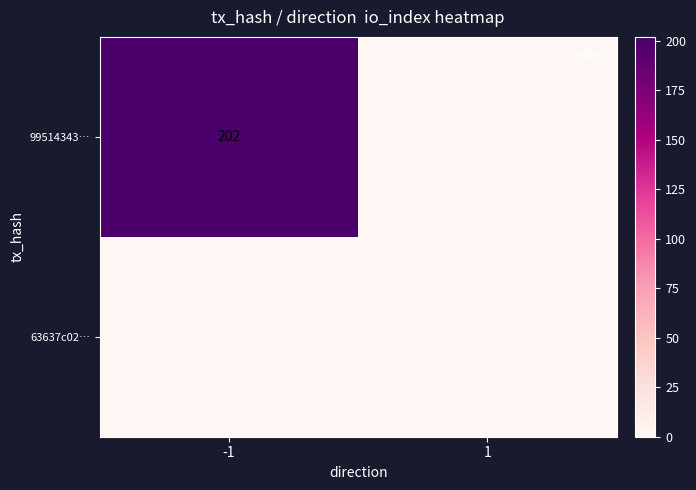

List the series in order of their overall mean, lowest first.

63637c02…, 99514343…